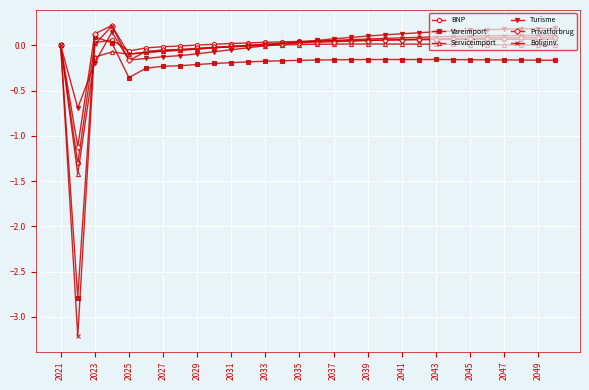

True or false: Serviceimport has more than 0 points higher than both neighbors.

True